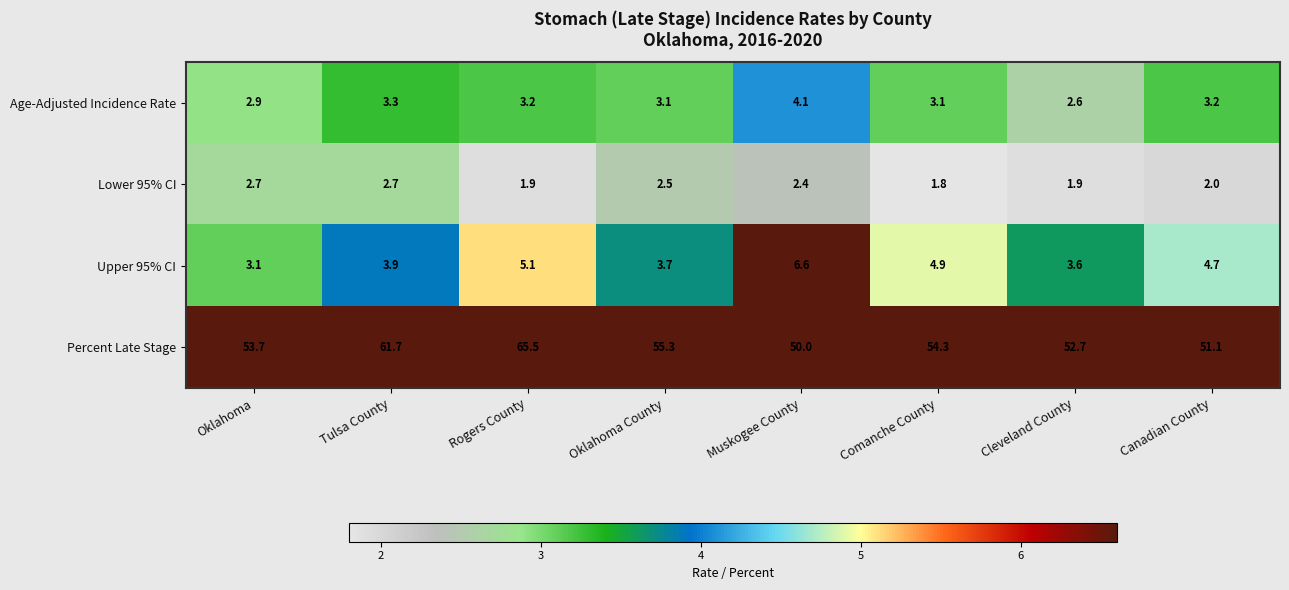

What value does the Age-Adjusted Incidence Rate series have at Tulsa County?

3.3